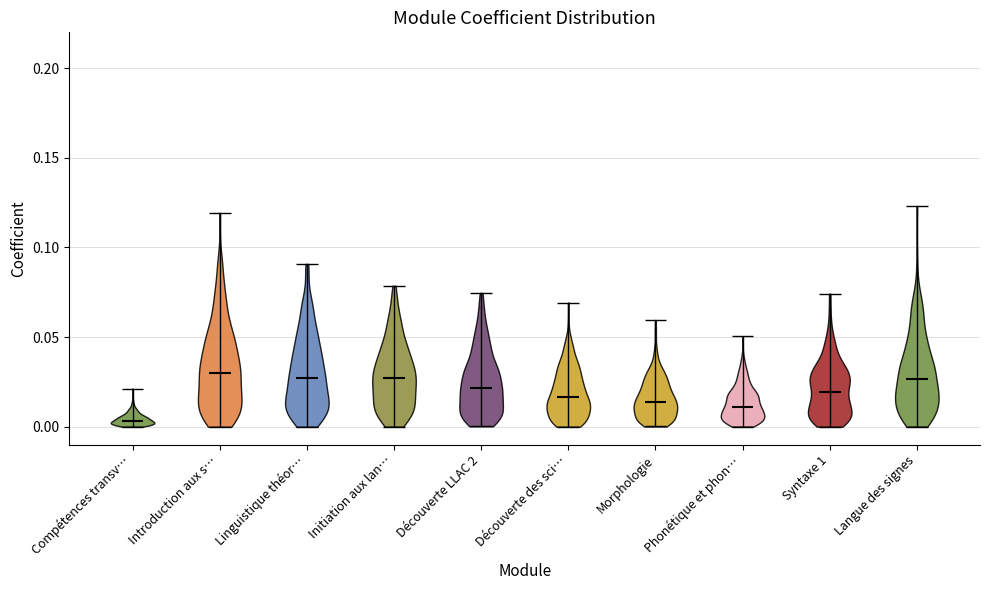

Reading left to right, read every violin against the y-axis: where its median line is, and the lowest and highest points it reaches. The values are not printed on the chart, so give them approximately, as read against the axis.

Compétences transv…: median line 0.005, lowest point 0.000, highest point 0.020
Introduction aux s…: median line 0.030, lowest point 0.000, highest point 0.120
Linguistique théor…: median line 0.025, lowest point 0.000, highest point 0.090
Initiation aux lan…: median line 0.025, lowest point 0.000, highest point 0.080
Découverte LLAC 2: median line 0.020, lowest point 0.000, highest point 0.075
Découverte des sci…: median line 0.015, lowest point 0.000, highest point 0.070
Morphologie: median line 0.015, lowest point 0.000, highest point 0.060
Phonétique et phon…: median line 0.010, lowest point 0.000, highest point 0.050
Syntaxe 1: median line 0.020, lowest point 0.000, highest point 0.075
Langue des signes: median line 0.025, lowest point 0.000, highest point 0.125